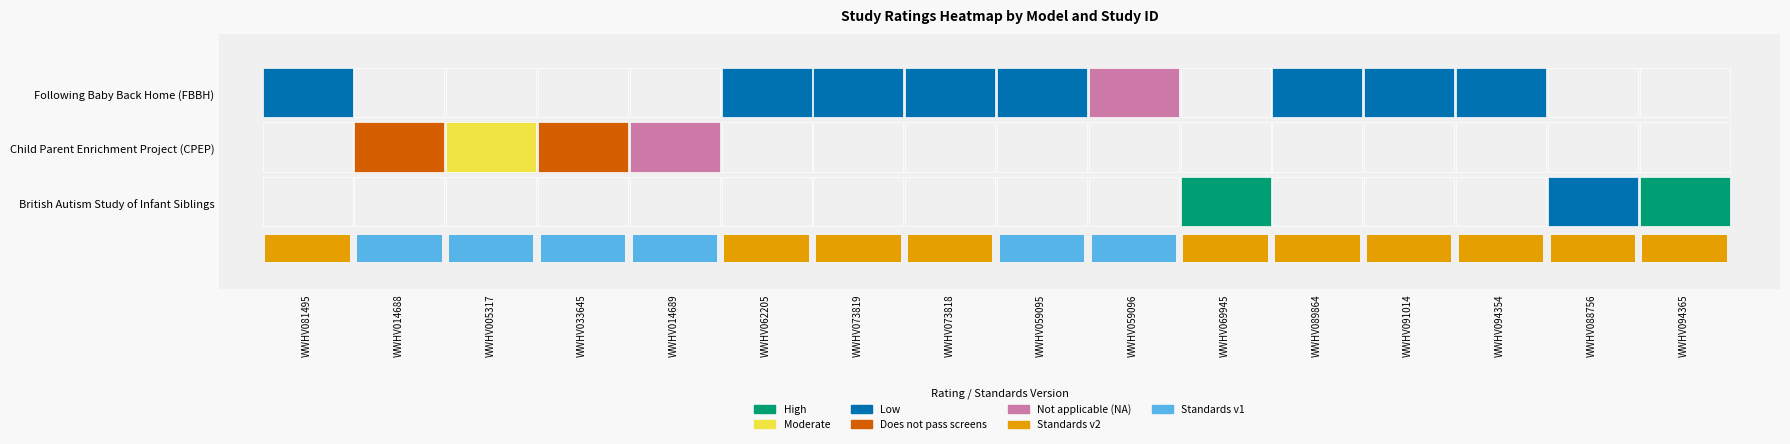

At WWHV014688, list the series in order from smallest to largest.

Following Baby Back Home (FBBH), British Autism Study of Infant Siblings, Child Parent Enrichment Project (CPEP)